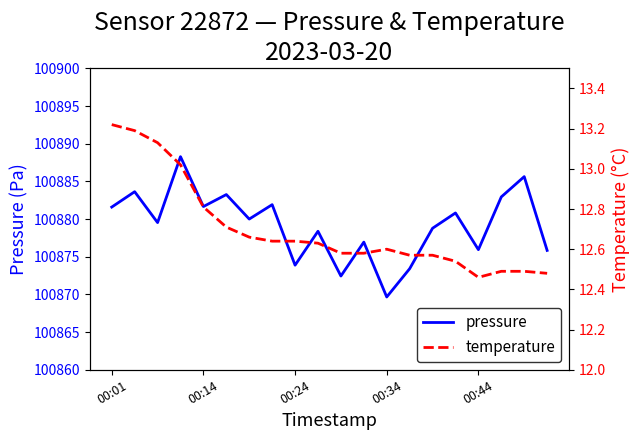

What is the minimum value for pressure?

100869.7